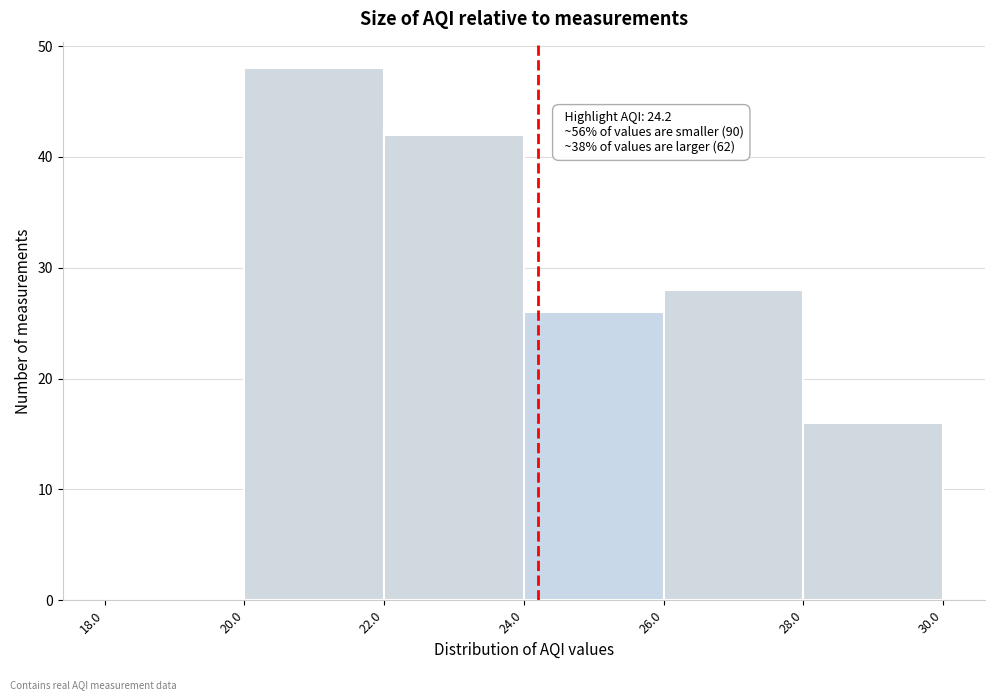

Over which range of the x-axis is the bar tallest?

20.0 to 22.0